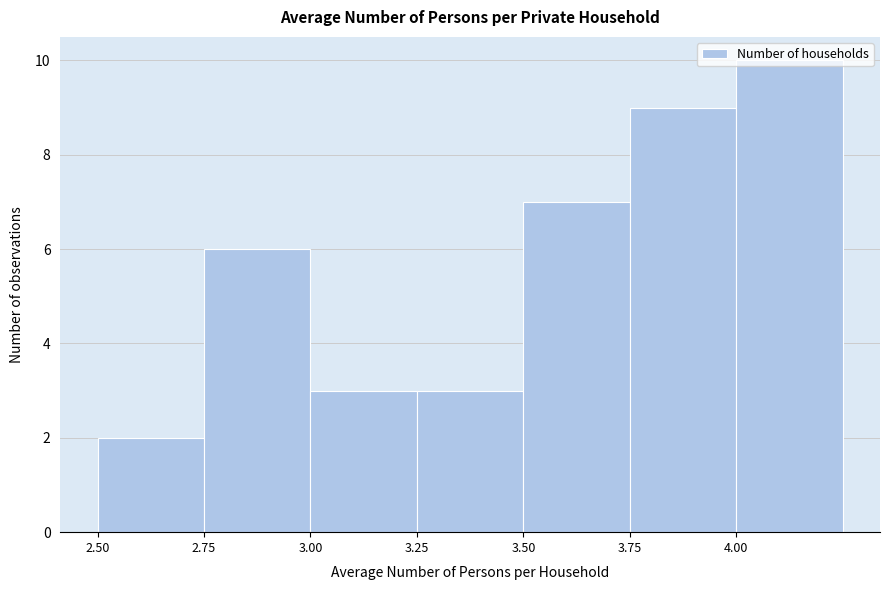

Reading left to right, list every bar in this chart as the range it spans on the x-axis followed by its height. The values are not printed on the chart, so give them approximately, as read against the axis.

2.50 to 2.75: 2
2.75 to 3.00: 6
3.00 to 3.25: 3
3.25 to 3.50: 3
3.50 to 3.75: 7
3.75 to 4.00: 9
4.00 to 4.25: 10